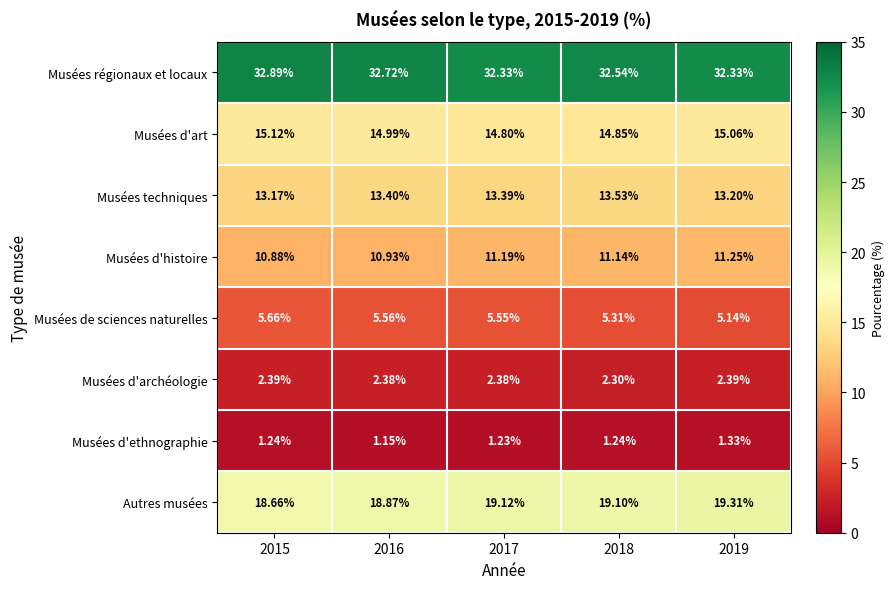

Which series has the largest total across all categories?

Musées régionaux et locaux